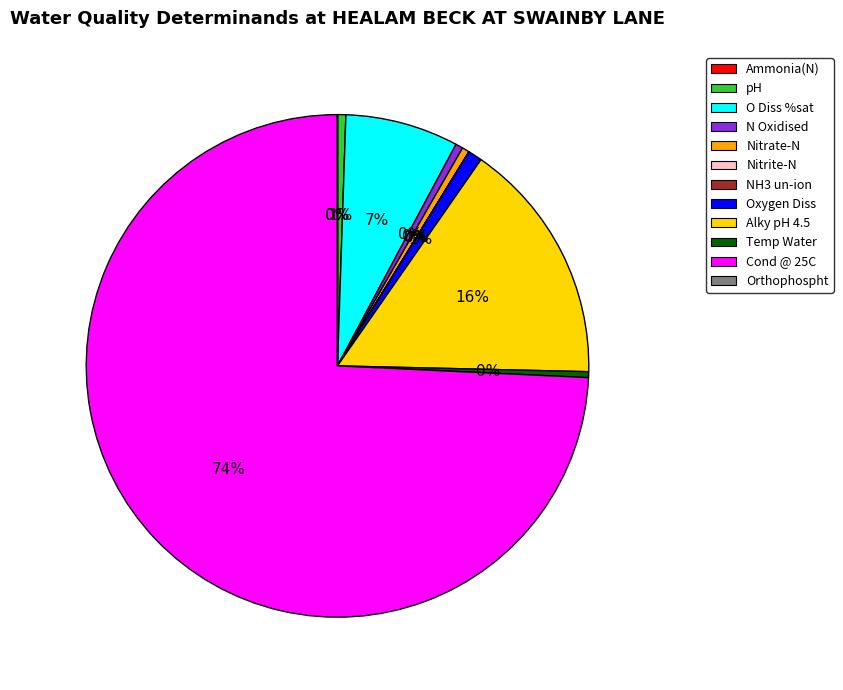

To the nearest percent, what is the difference between the Alky pH 4.5 and Oxygen Diss slice percentages?

15%